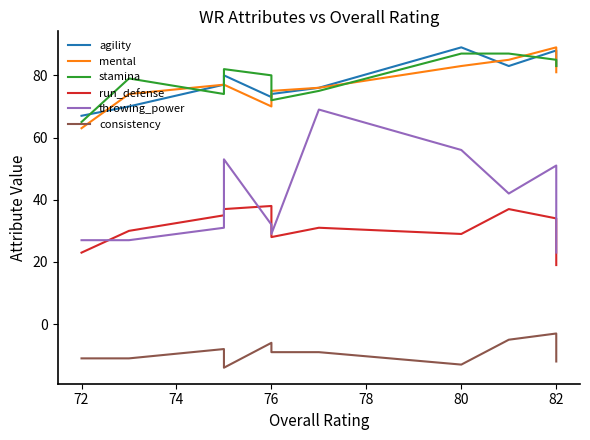

How many interior local valleys does the run_defense series have?

2